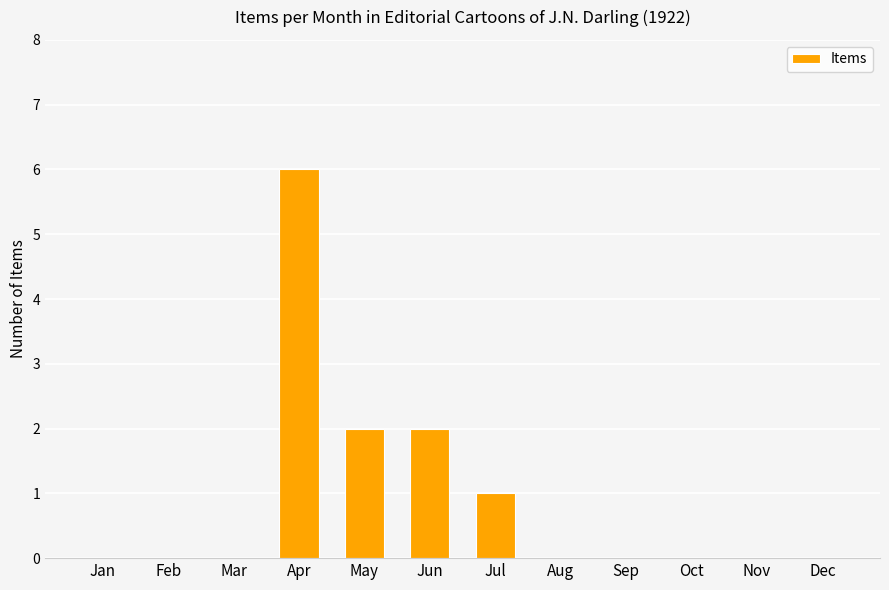

Reading left to right, extract all data points from this chart.

0	0	0	6	2	2	1	0	0	0	0	0